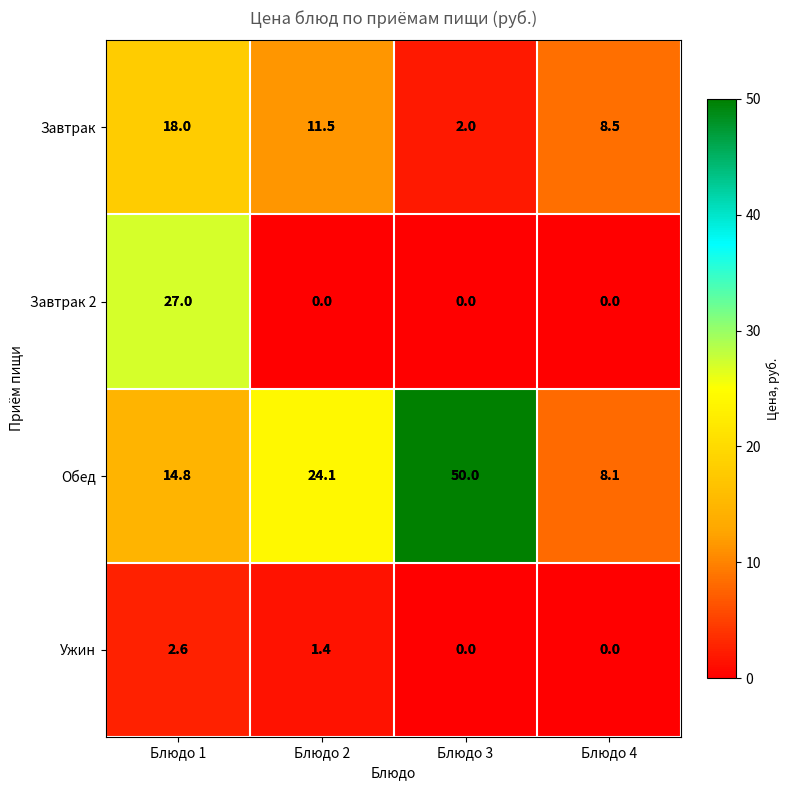

The value of Завтрак at Блюдо 3 is 2.0. True or false?

True